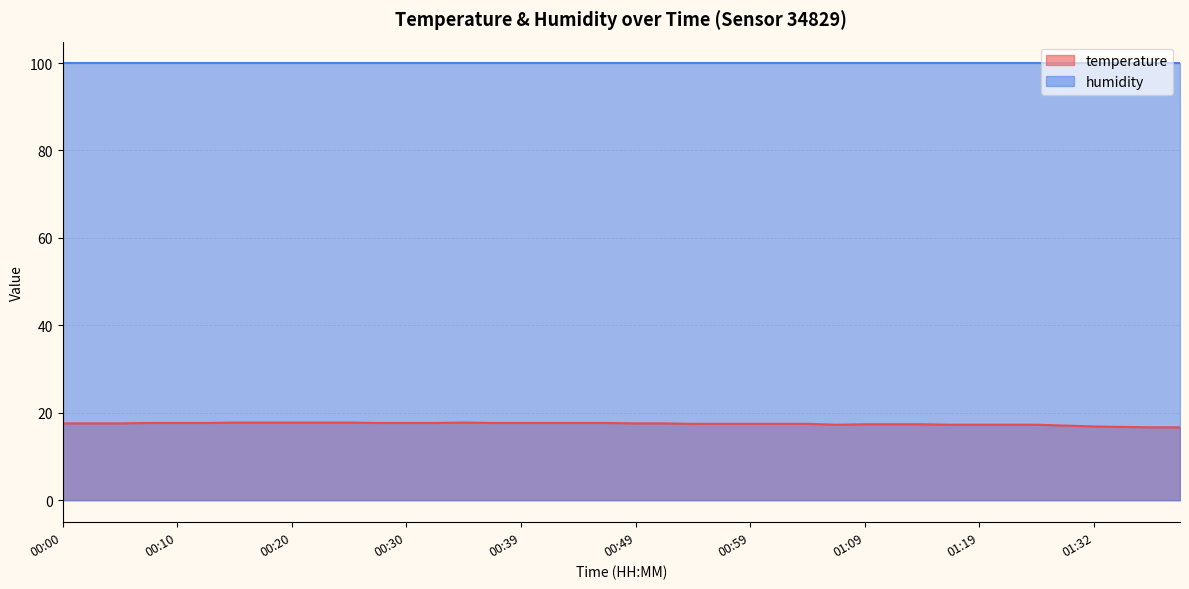

How many points are higher than both their immediate neighbors (excluding endpoints)?

1